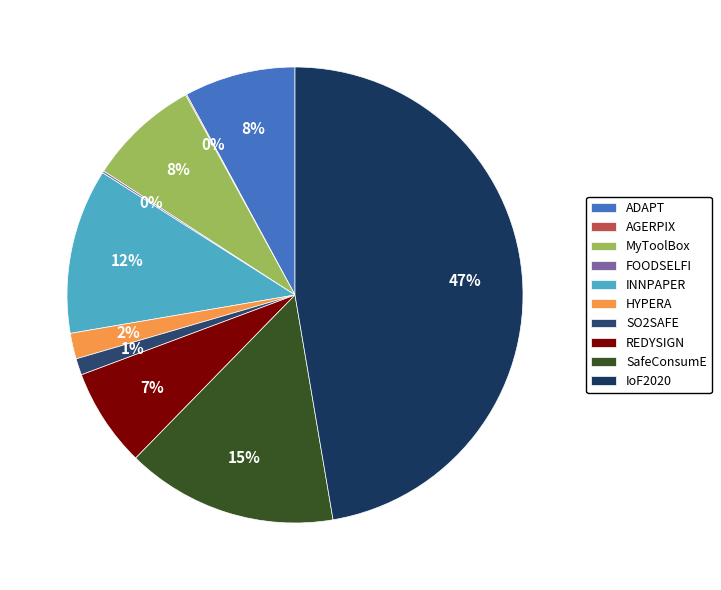

Do ADAPT and HYPERA together represent more than half of the pie?

No